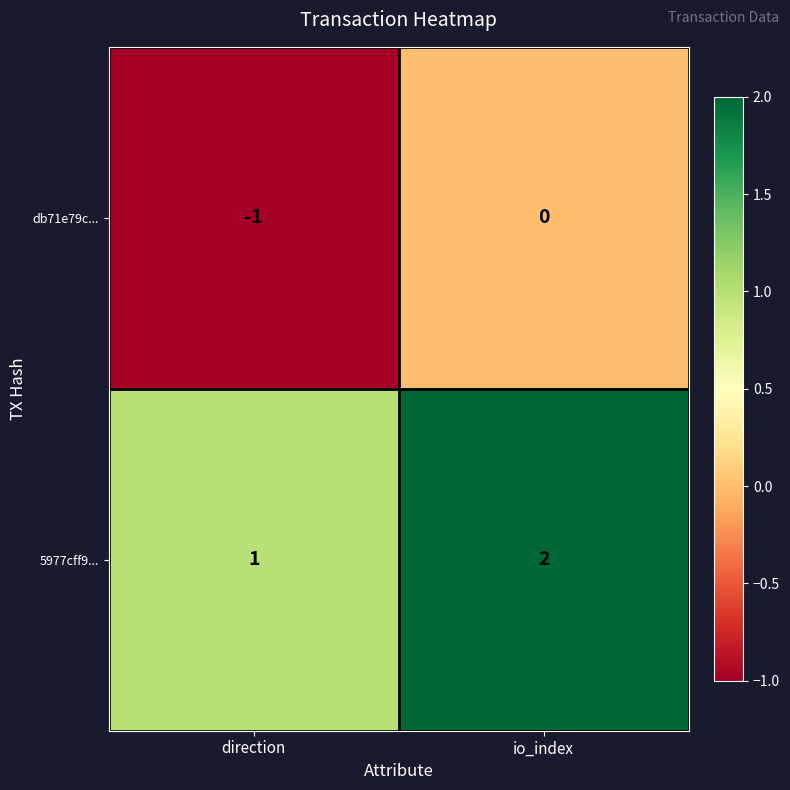

Which series has the largest total across all categories?

5977cff9...